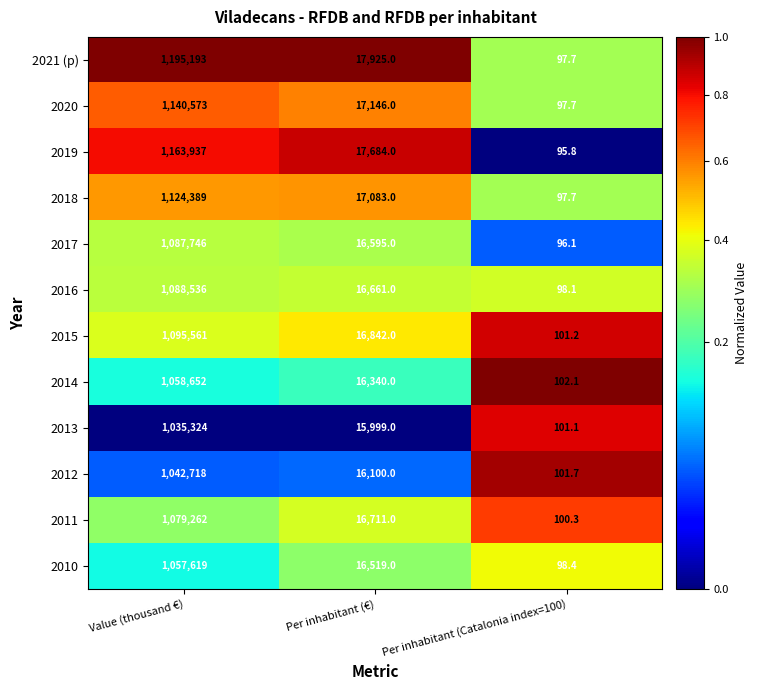

Count the number of data series in this chart.

12